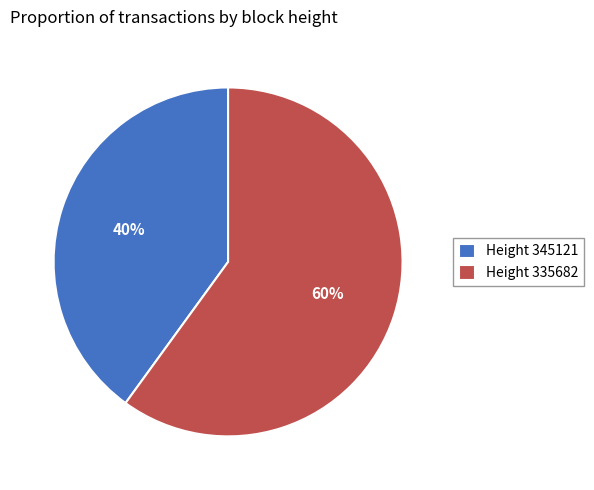

The Height 345121 slice represents 40% of the pie. True or false?

True